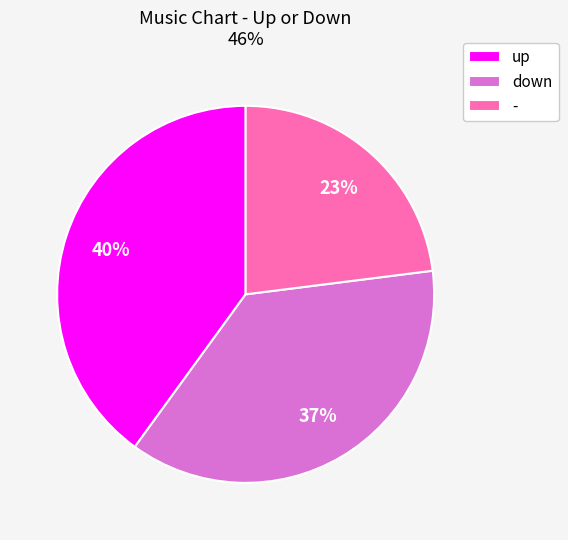

Do - and up together represent more than half of the pie?

Yes